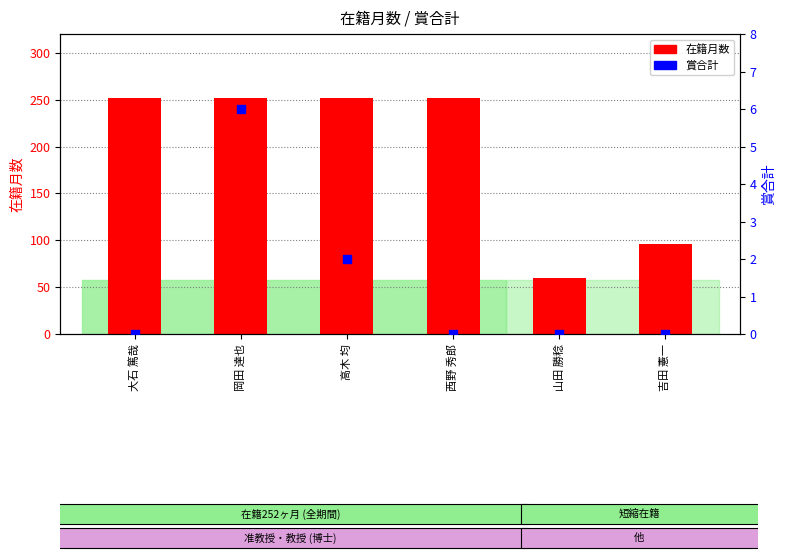

At which category is the sum across all series the highest?

岡田 達也